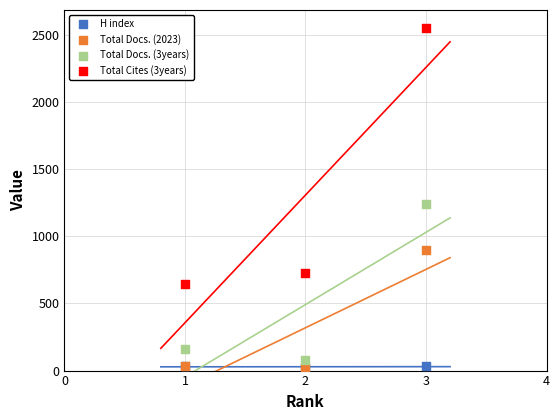

Which series has the largest Y range (max minus min)?

Total Cites (3years)